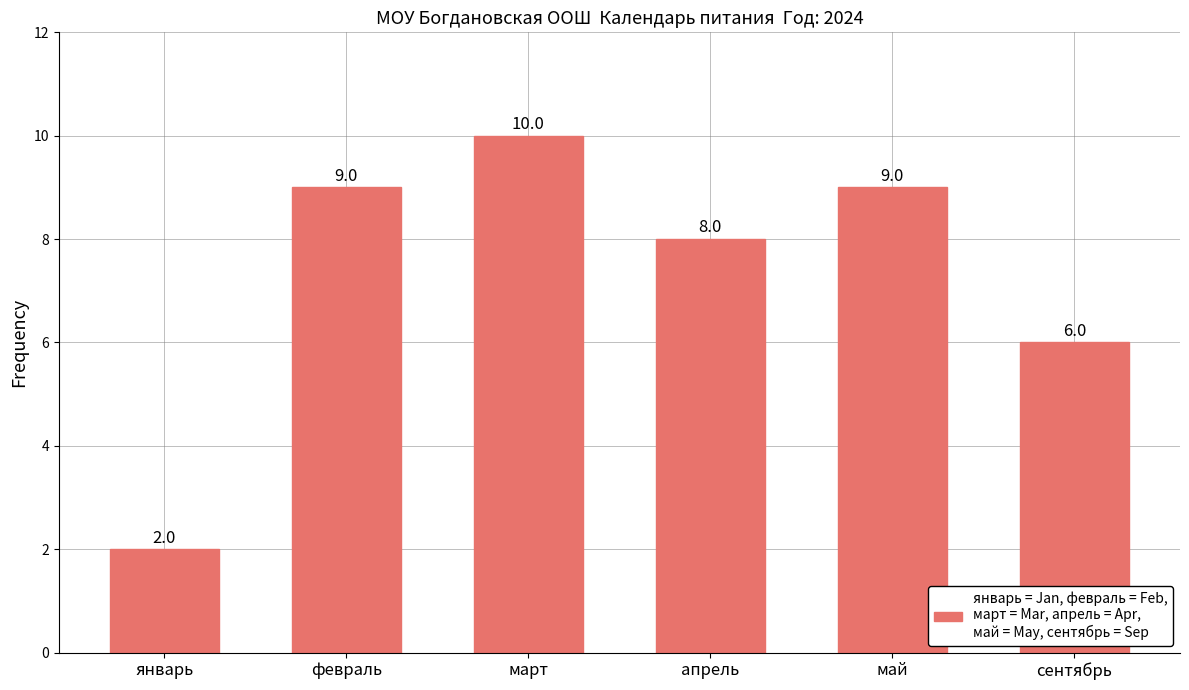

What is the ratio of the value at апрель to the value at сентябрь?

1.3